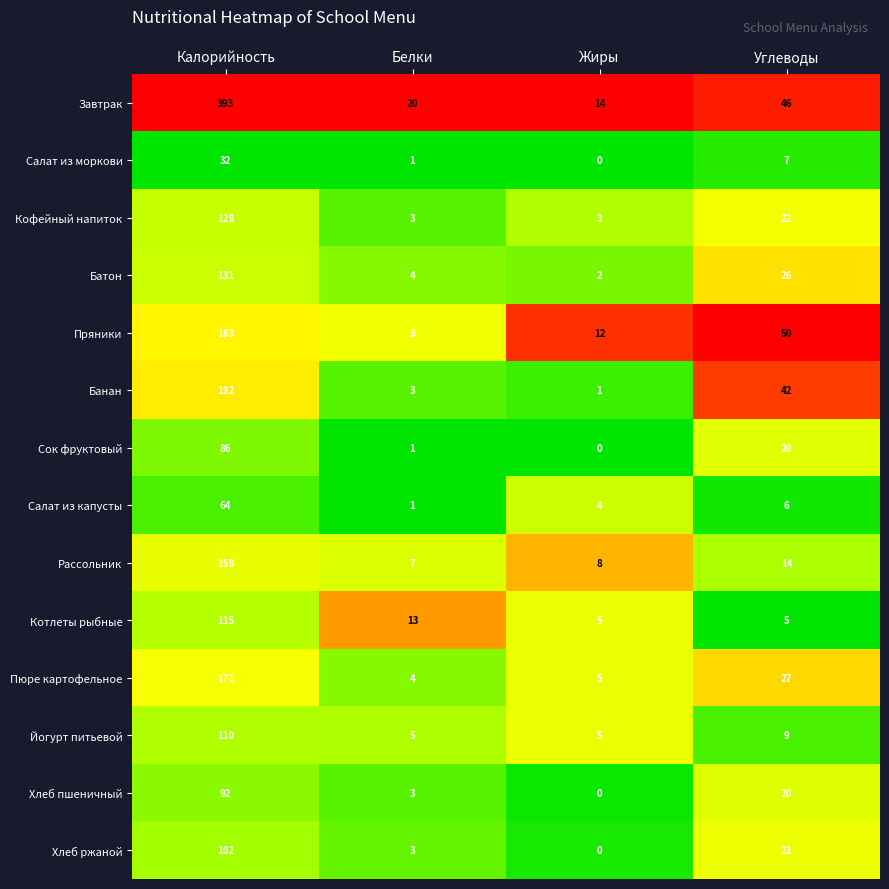

What is the sum of the Салат из капусты values at Калорийность and Жиры?

68